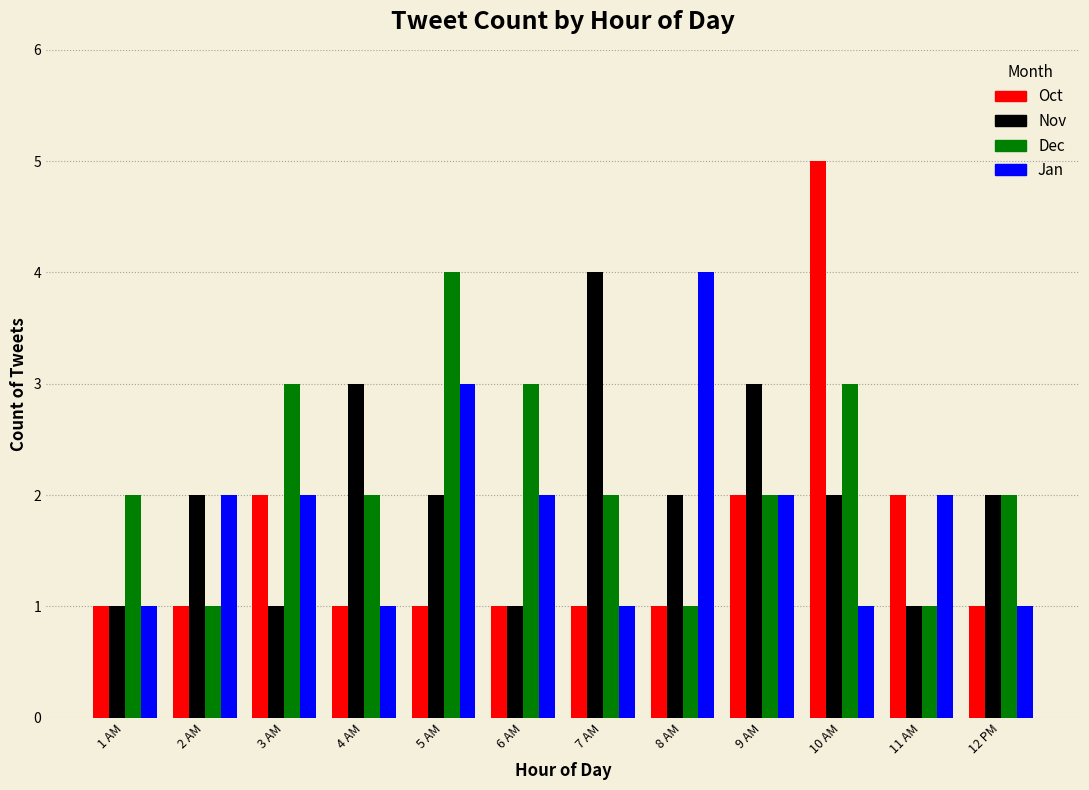

Which series has the widest spread of values?

Oct